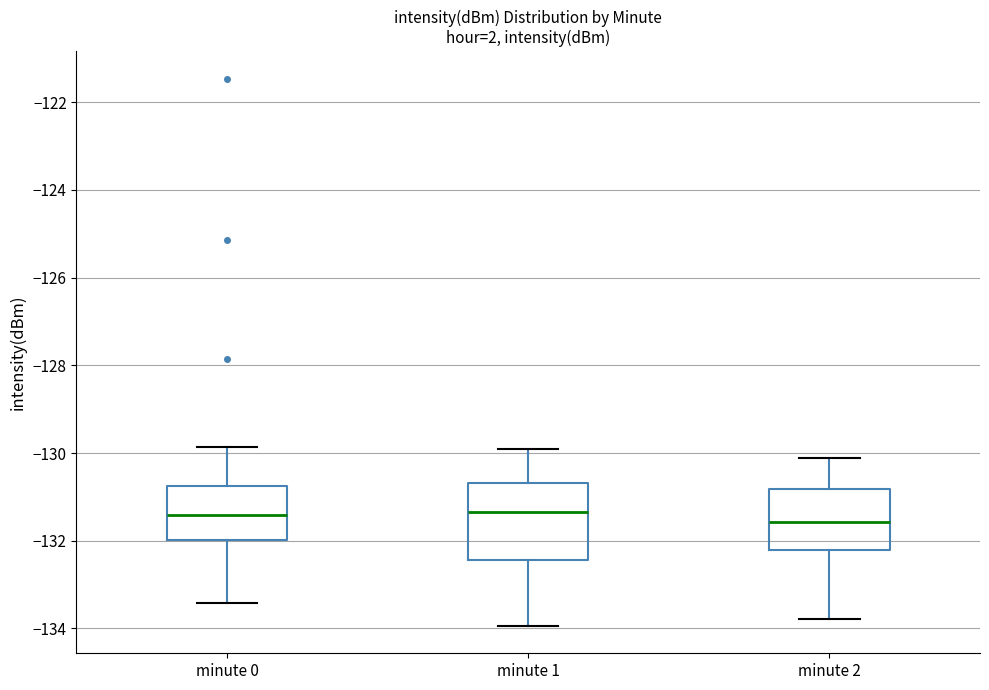

Reading left to right, read every box against the y-axis: the position of its median line, the range the box covers, and the ends of its whiskers. The values are not printed on the chart, so give them approximately, as read against the axis.

minute 0: median -131.4, box -132.0 to -130.8, whiskers -133.4 to -129.8
minute 1: median -131.4, box -132.4 to -130.6, whiskers -134.0 to -130.0
minute 2: median -131.6, box -132.2 to -130.8, whiskers -133.8 to -130.2